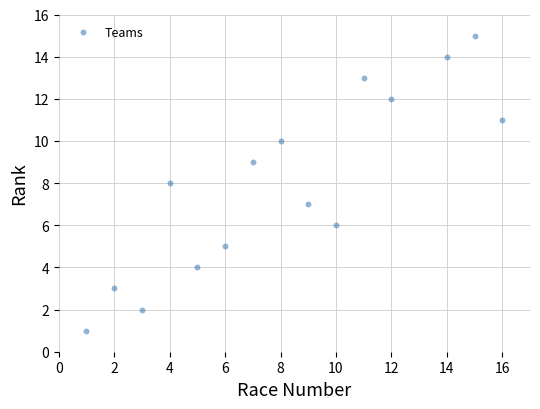

What is the range of X values (max minus min)?

15